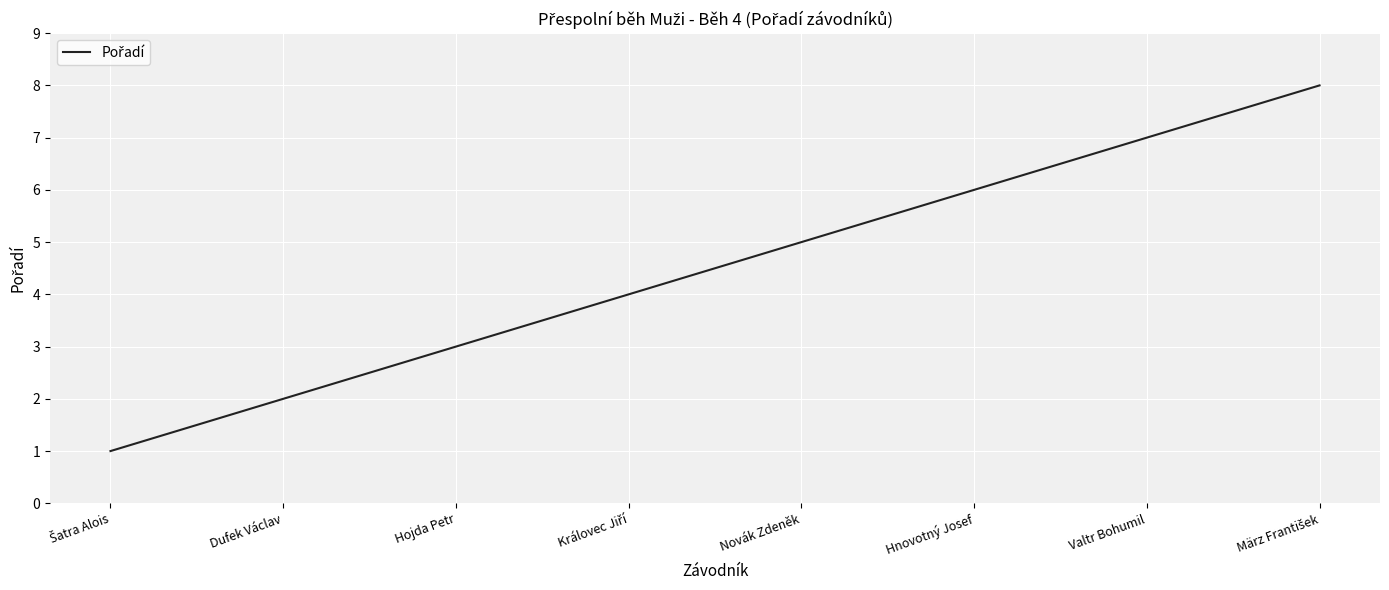

Is it true that the value at Hnovotný Josef is 4?

False